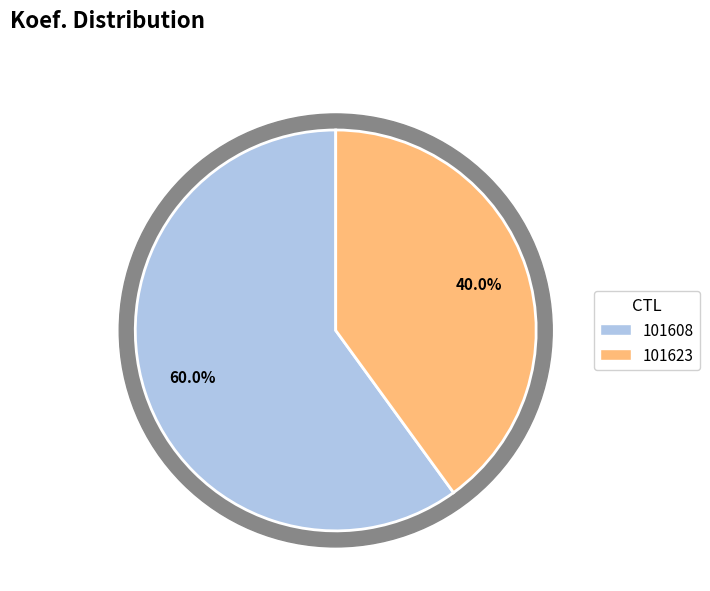

Is there any slice that represents more than half of the pie?

Yes